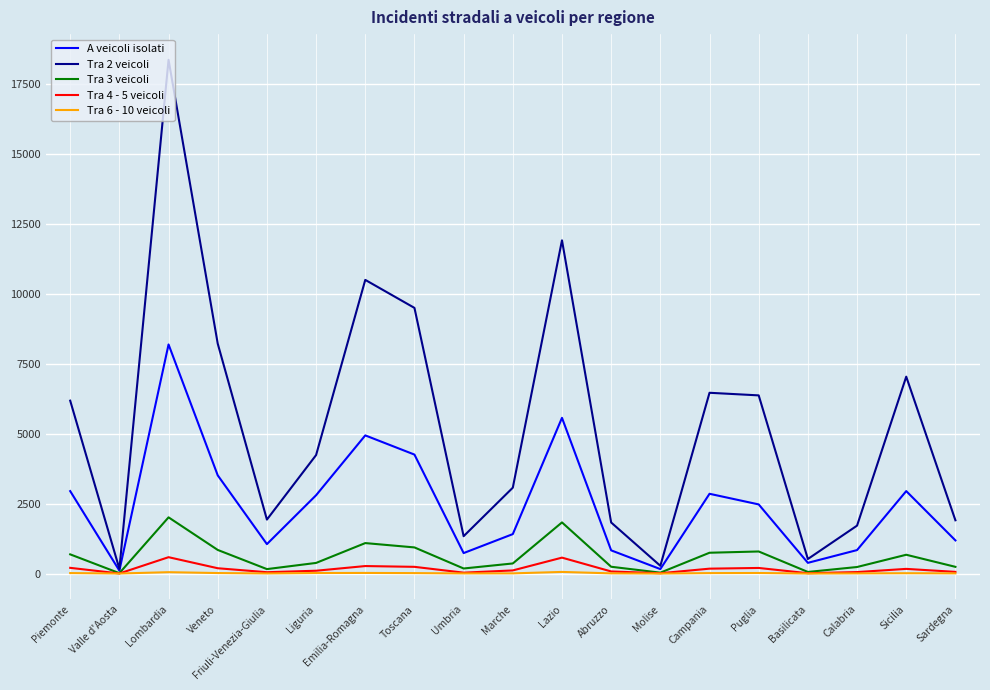

What is the greatest value displayed?

18361